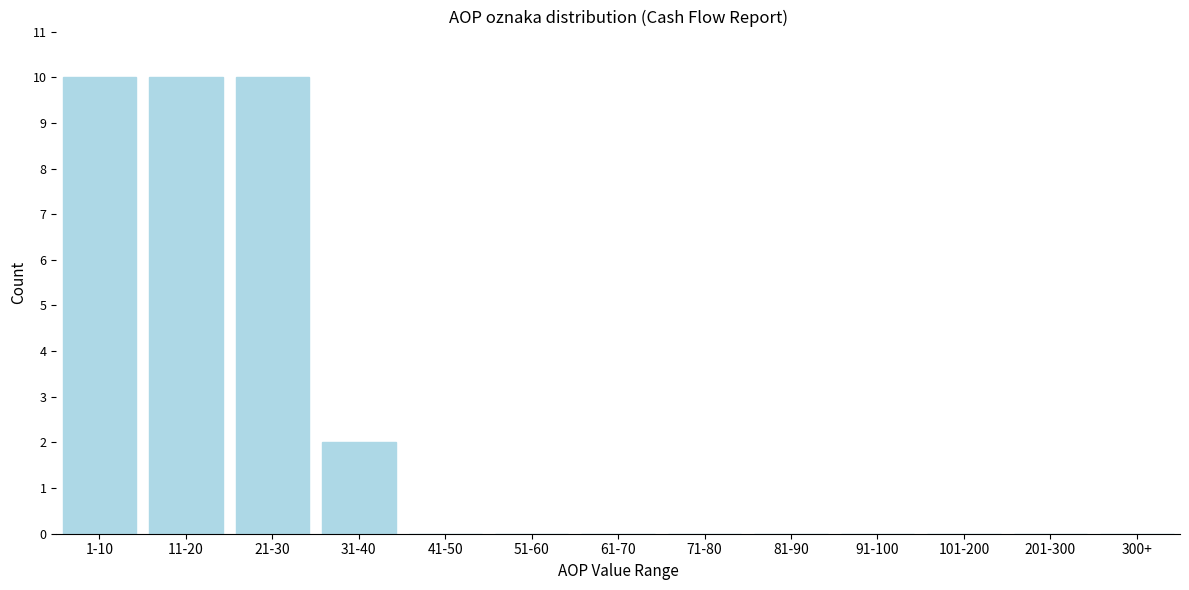

The chart shows a value of 7 at 101-200. True or false?

False